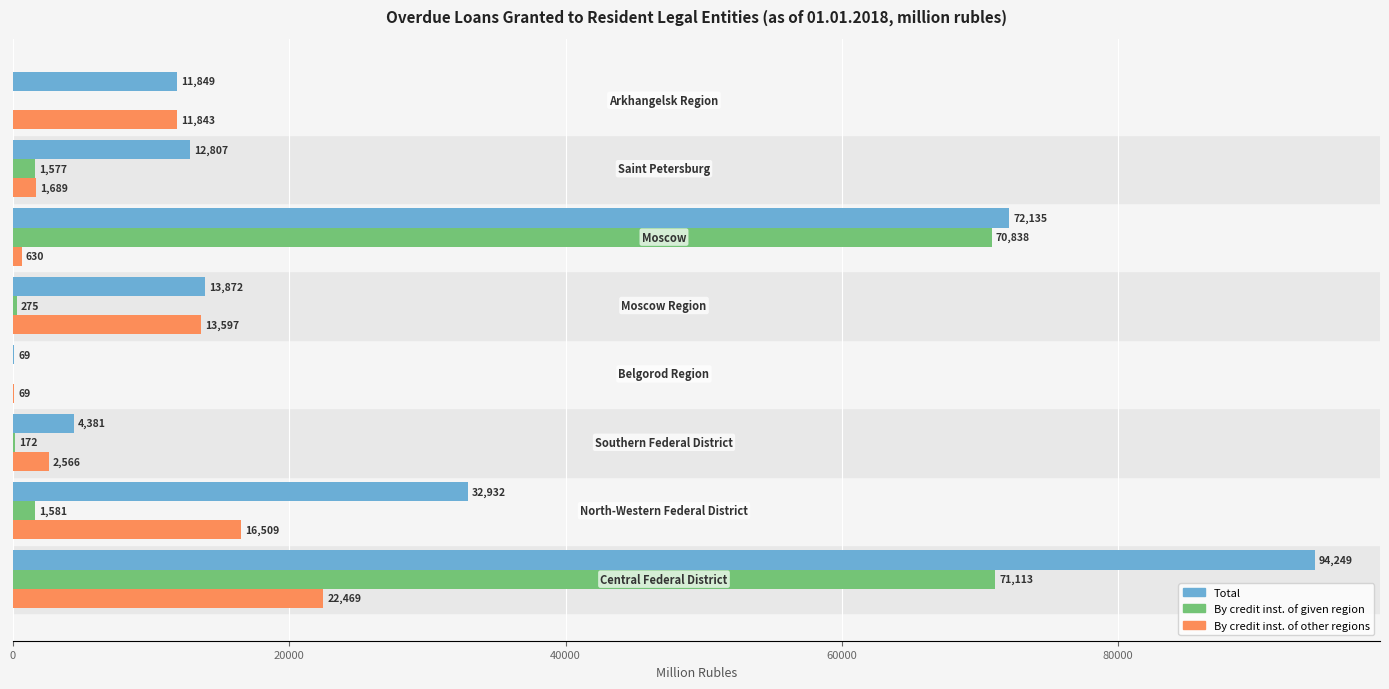

What is the sum of all By credit inst. of other regions values?

69372